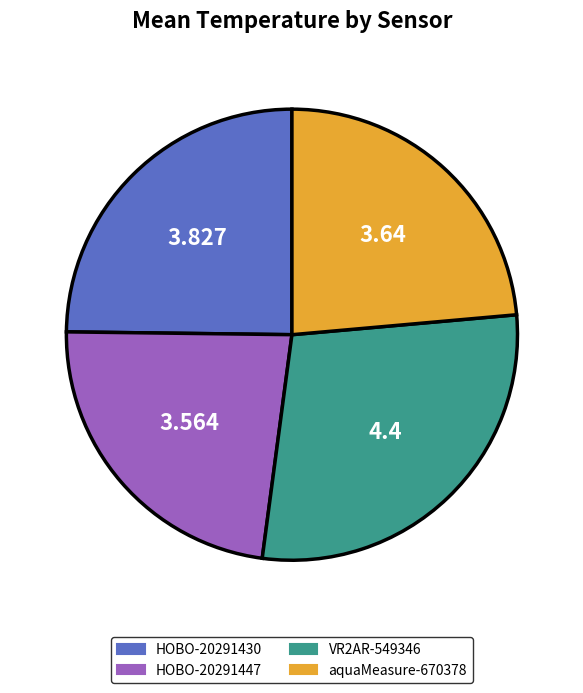

True or false: HOBO-20291447 accounts for 23% of the total.

True